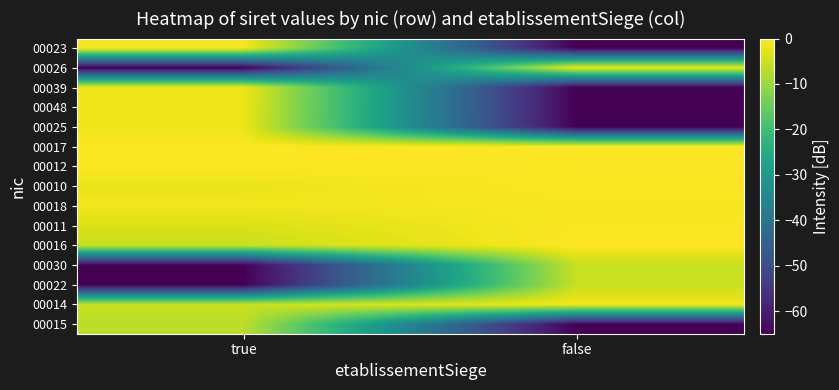

What is the spread (max minus min) of values at true?

65.0